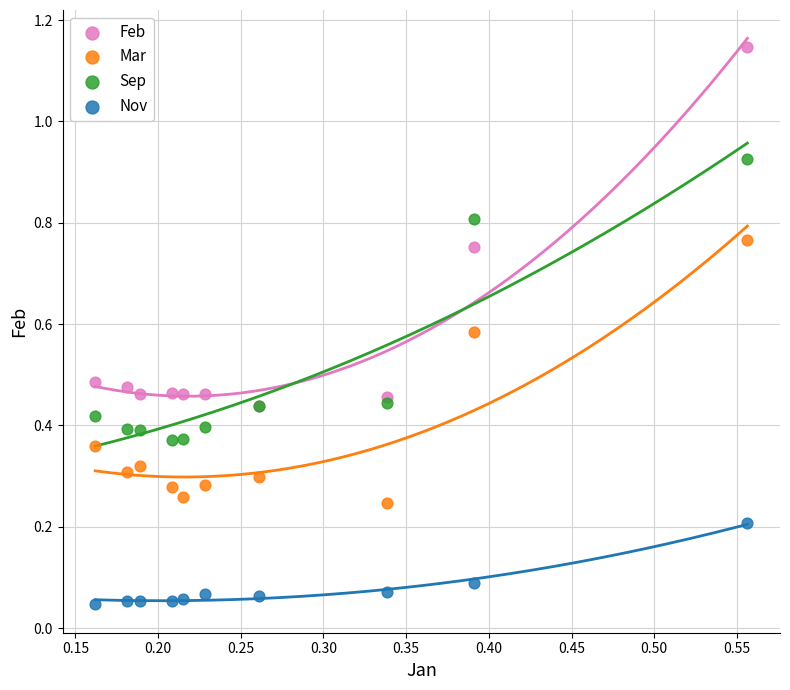

Which series reaches the minimum Y coordinate?

Nov